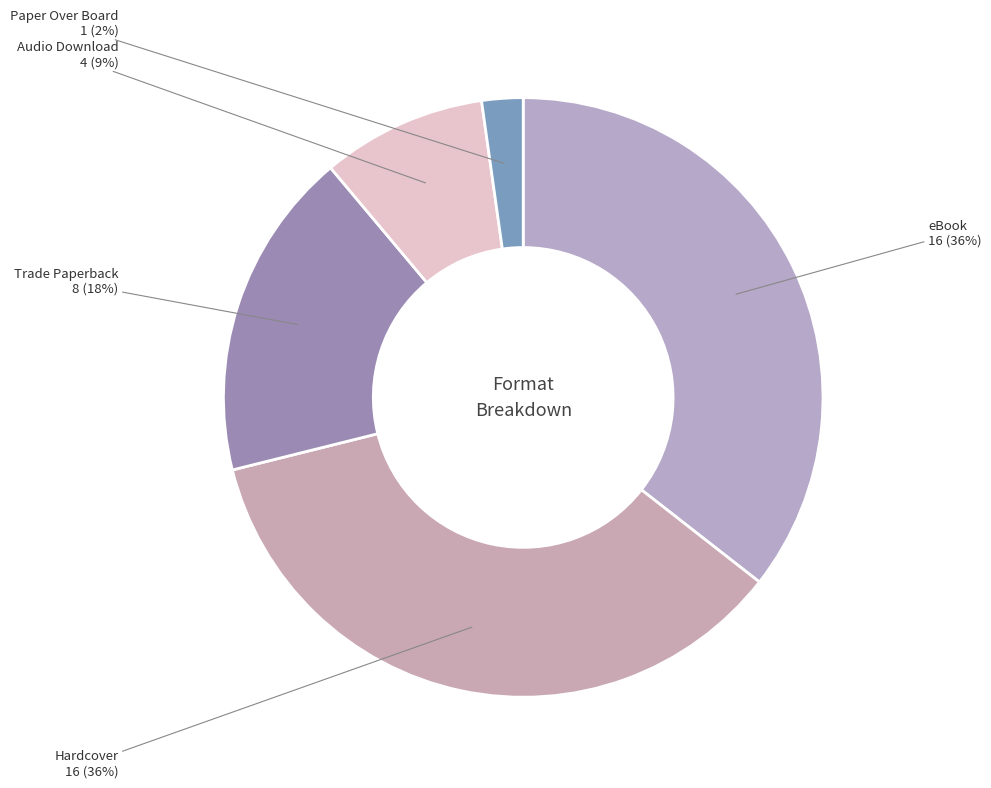

To the nearest percent, what is the average slice percentage?

20%